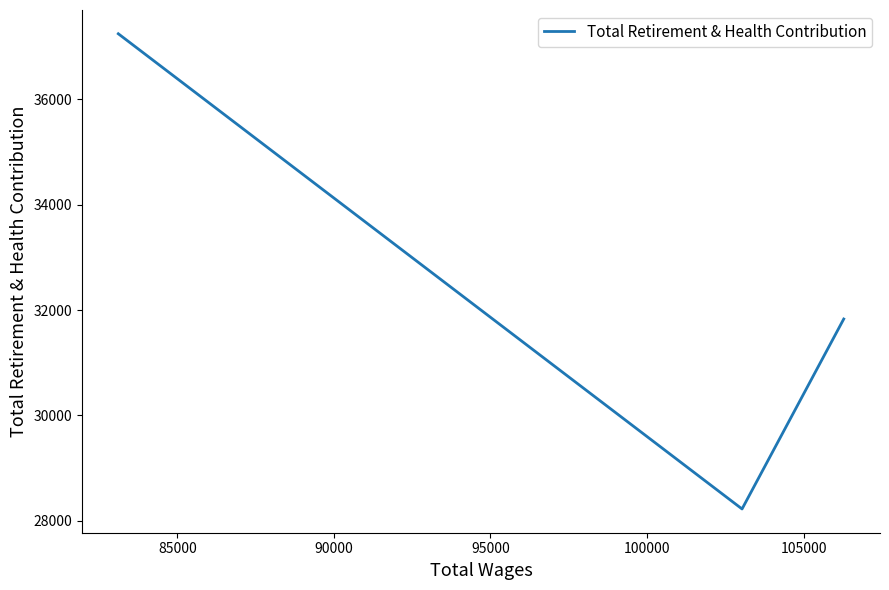

What is the maximum value shown in the chart?

37245